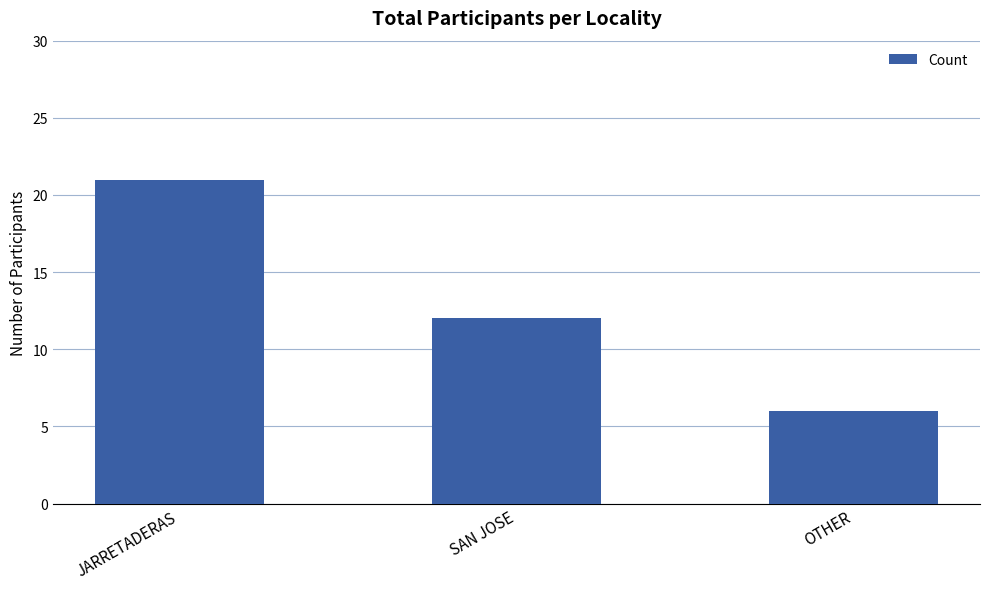

Rank the categories by value from lowest to highest.

OTHER, SAN JOSE, JARRETADERAS